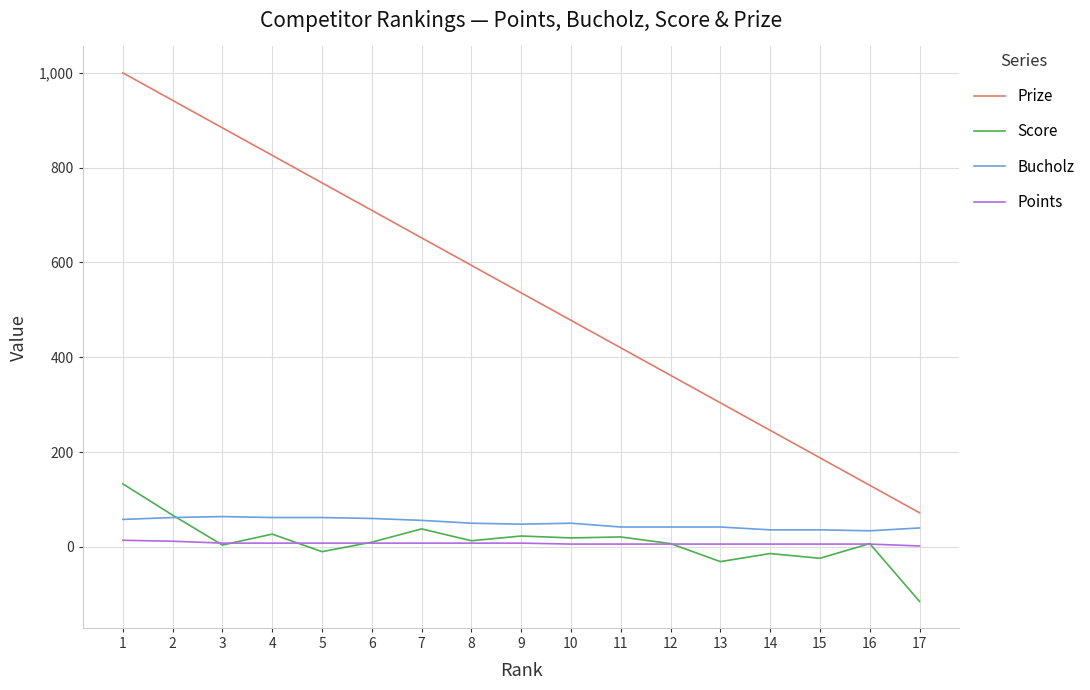

Which series has the widest spread of values?

Prize